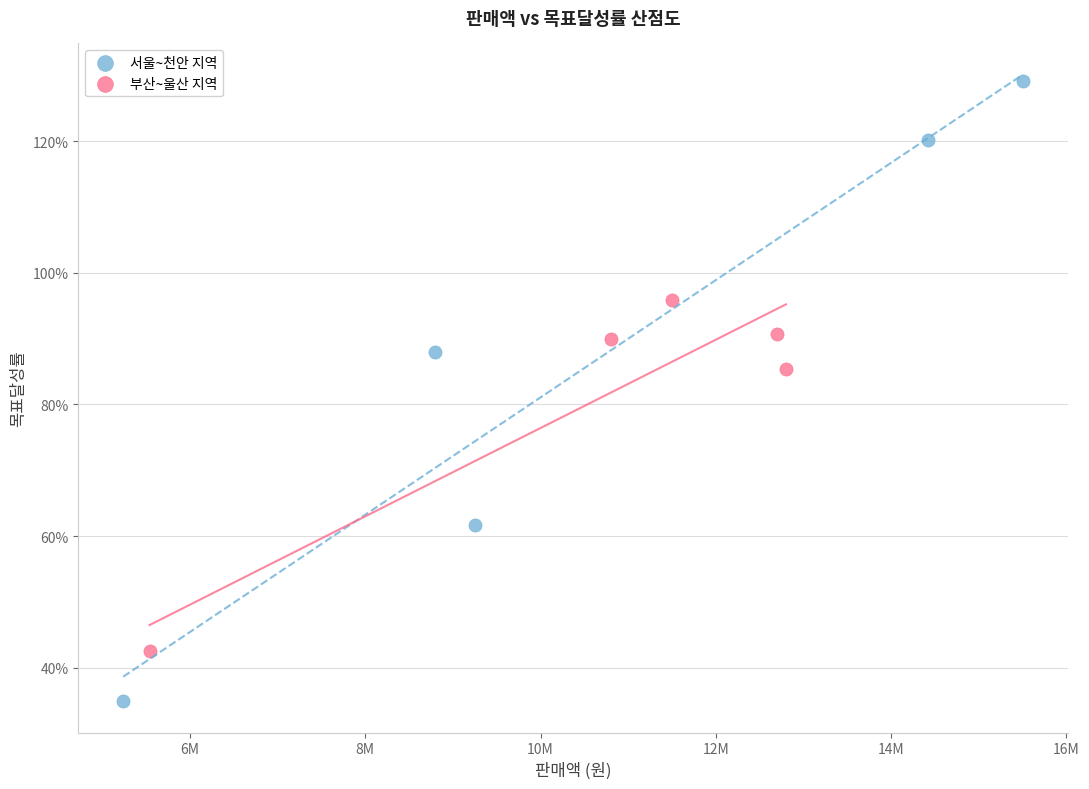

What are all the series names shown in the legend?

서울~천안 지역, 부산~울산 지역